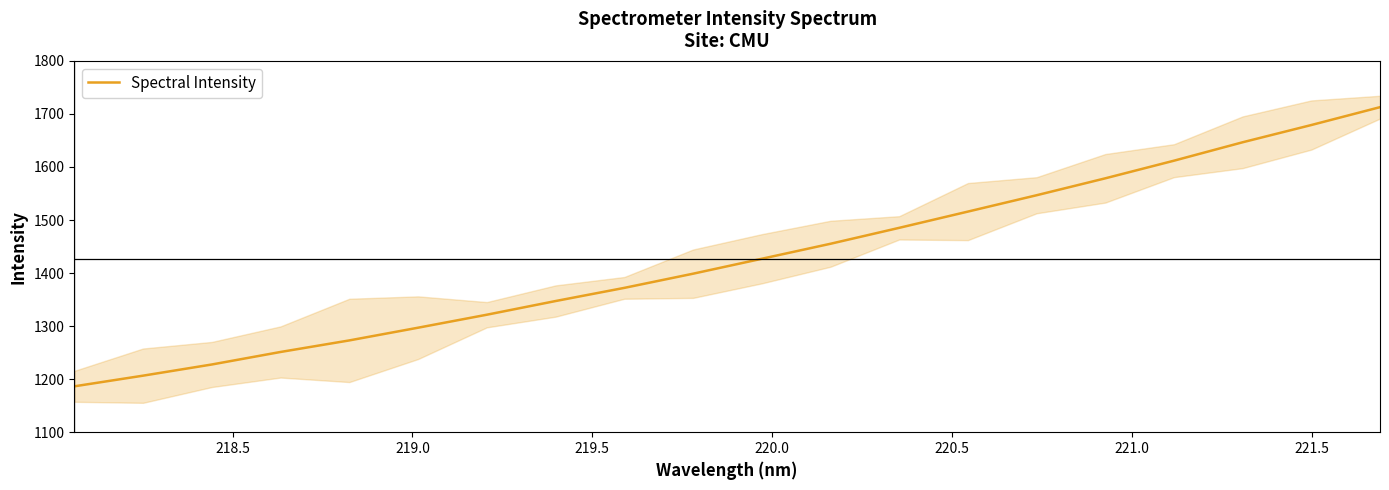

Reading right to left, transcribe all the data shown in this chart.

1712.8	1679.1	1646.6	1611.9	1578.6	1546.7	1515.9	1485.3	1455.2	1427.0	1398.8	1372.1	1347.3	1321.5	1297.0	1273.0	1251.3	1227.7	1206.6	1186.5